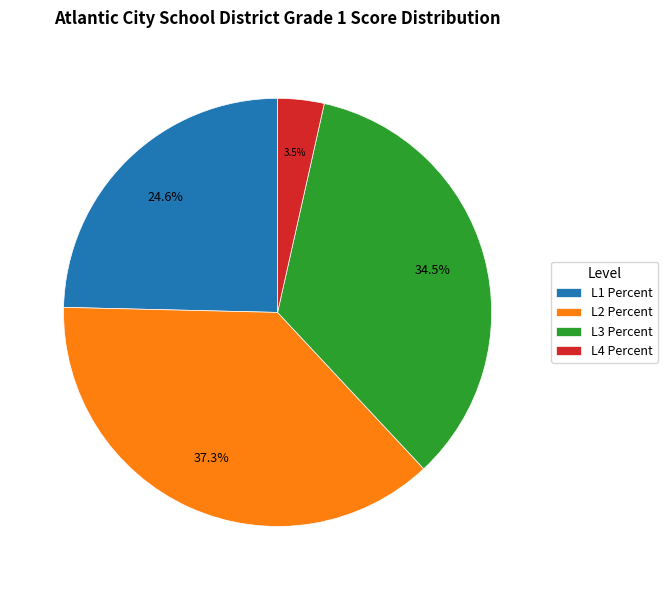

Between L2 Percent and L3 Percent, which is larger?

L2 Percent